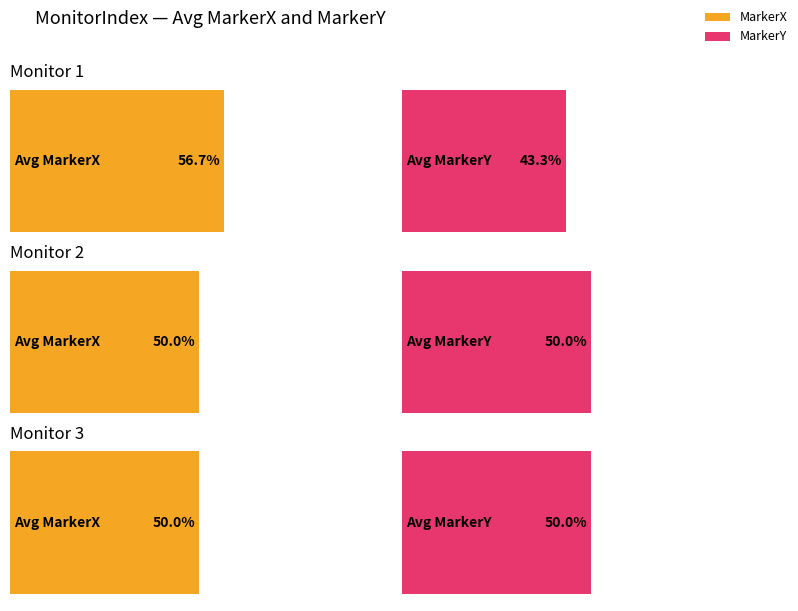

What is the total value across all series at 3?

1.0